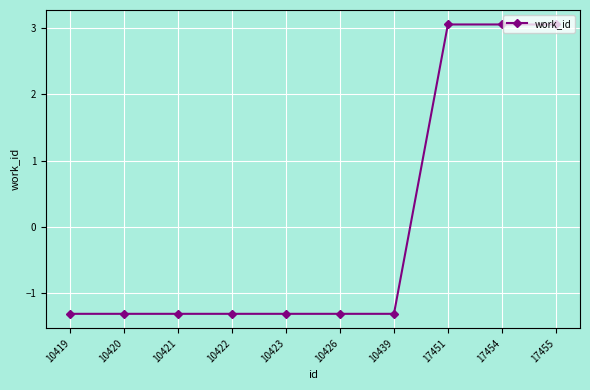

Reading left to right, transcribe all the data shown in this chart.

-1.3	-1.3	-1.3	-1.3	-1.3	-1.3	-1.3	3.1	3.1	3.1